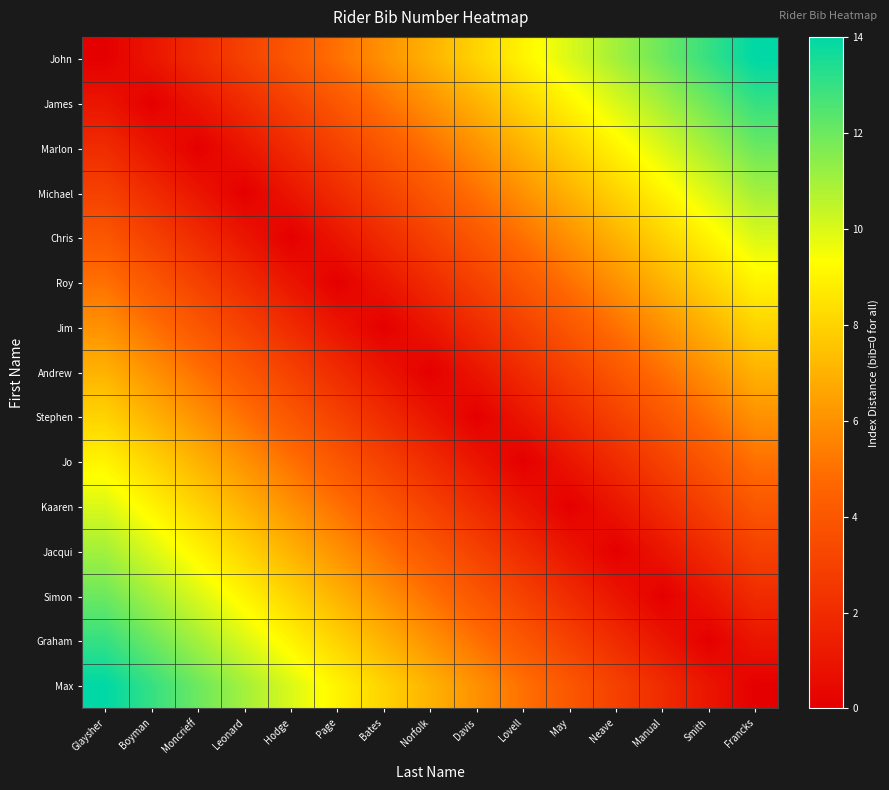

Which series has the widest spread of values?

John